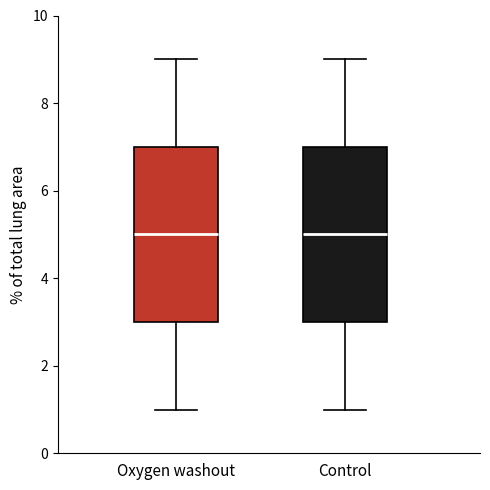

Reading left to right, read every box against the y-axis: the position of its median line, the range the box covers, and the ends of its whiskers. The values are not printed on the chart, so give them approximately, as read against the axis.

Oxygen washout: median 5, box 3 to 7, whiskers 1 to 9
Control: median 5, box 3 to 7, whiskers 1 to 9